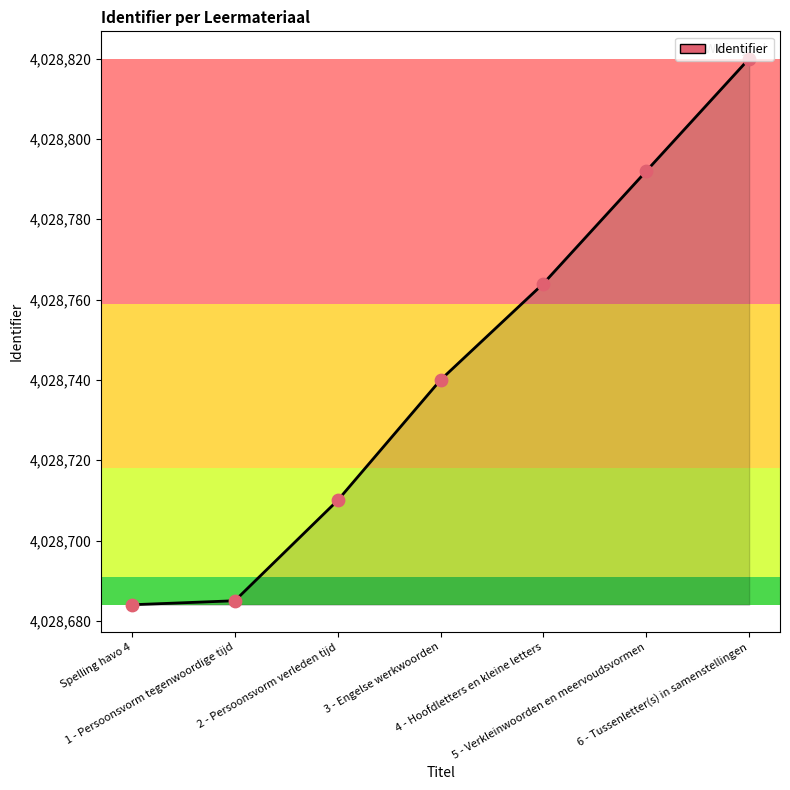

Approximately how many times larger is the value at Spelling havo 4 compared to 6 - Tussenletter(s) in samenstellingen?

1.0